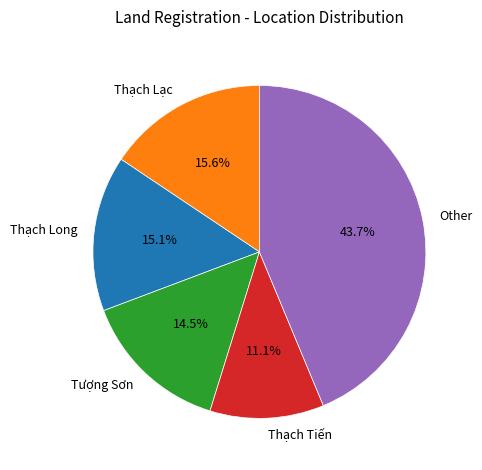

Which category has the biggest portion of the pie?

Other